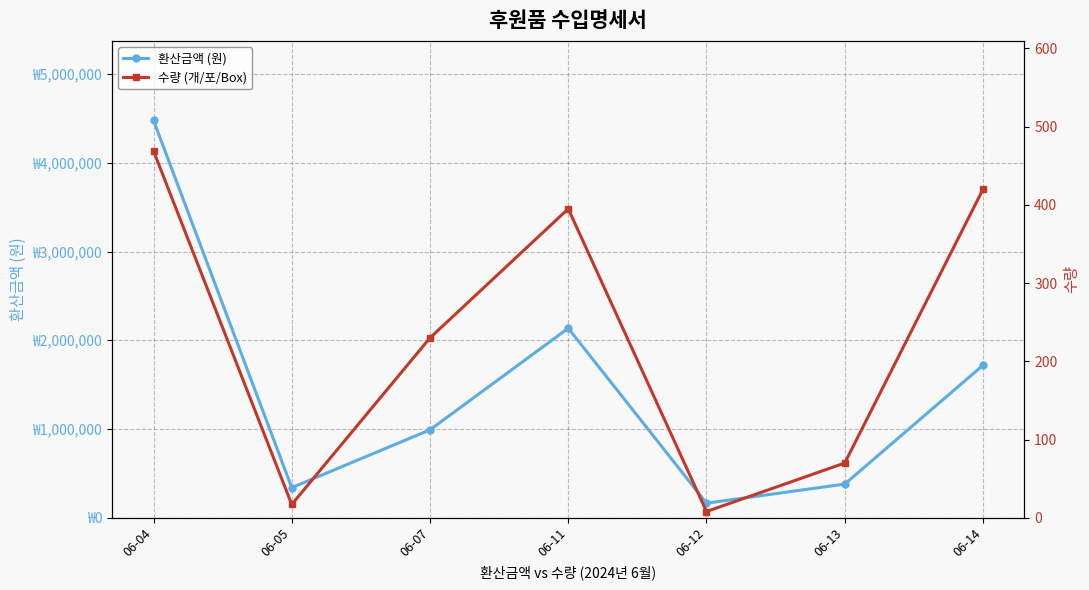

True or false: 환산금액 (원) and 수량 (개/포/Box) cross at least once.

False